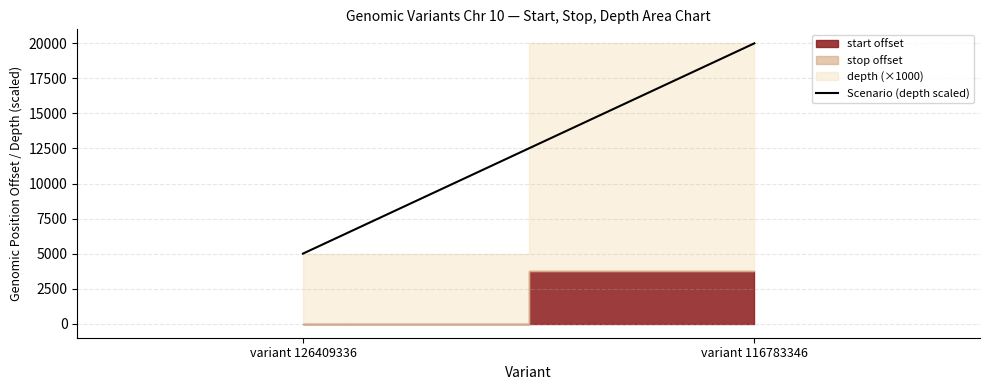

Reading right to left, transcribe all the data shown in this chart.

20000	5000